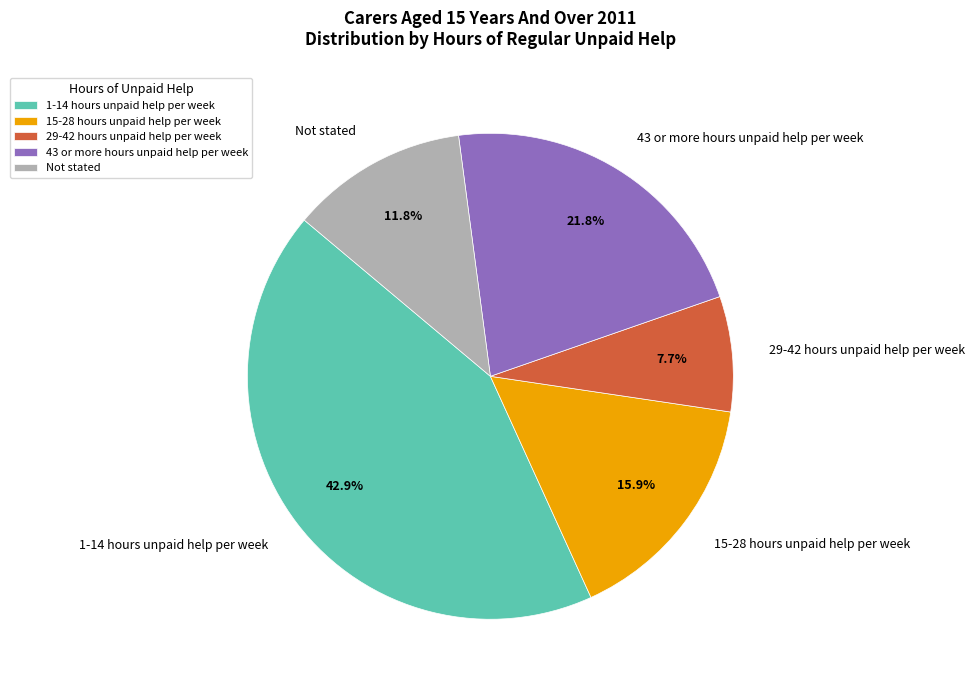

Which slice is the largest?

1-14 hours unpaid help per week